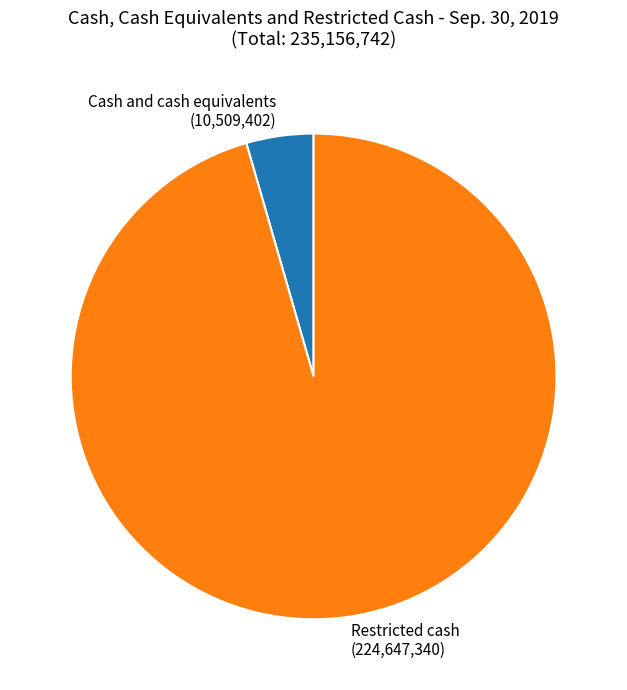

Is it true that Cash and cash equivalents is 4% of the pie?

True